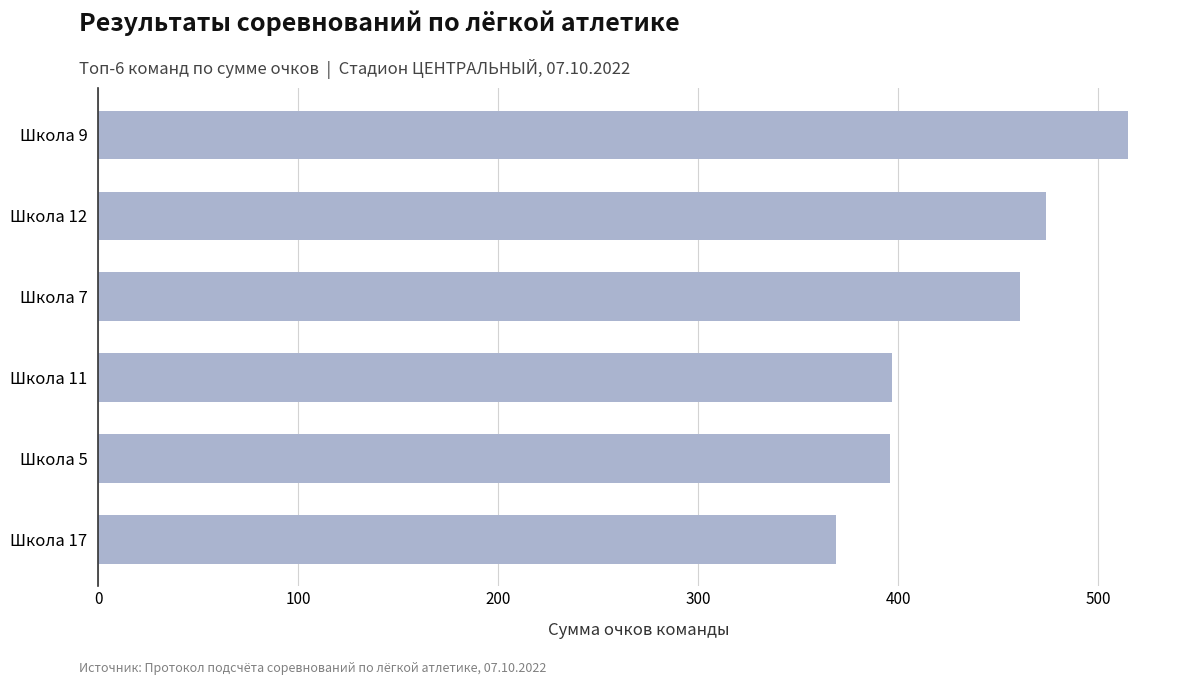

True or false: the data shows 265 at Школа 12.

False